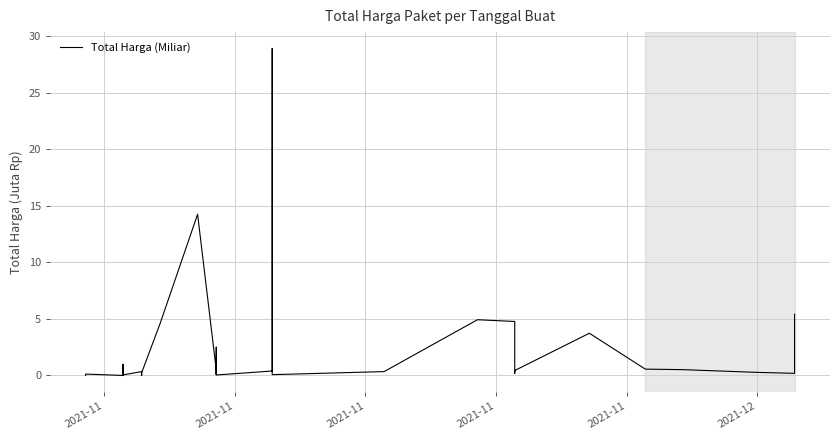

How many interior local peaks (higher than both neighbors) does the data have?

10